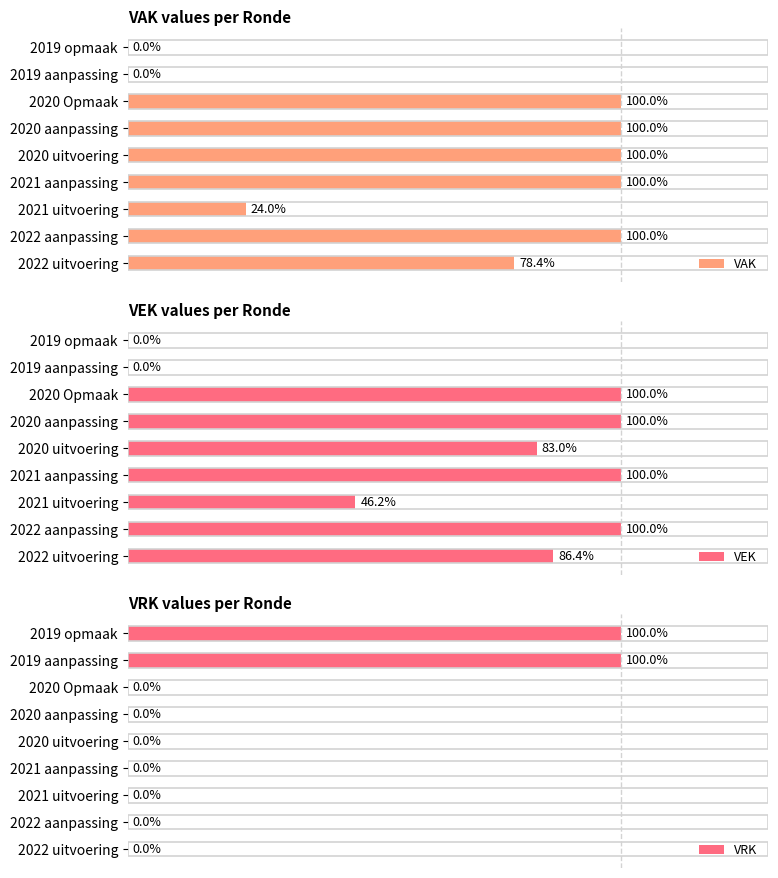

At which label is VAK closest to 50?

2021 uitvoering